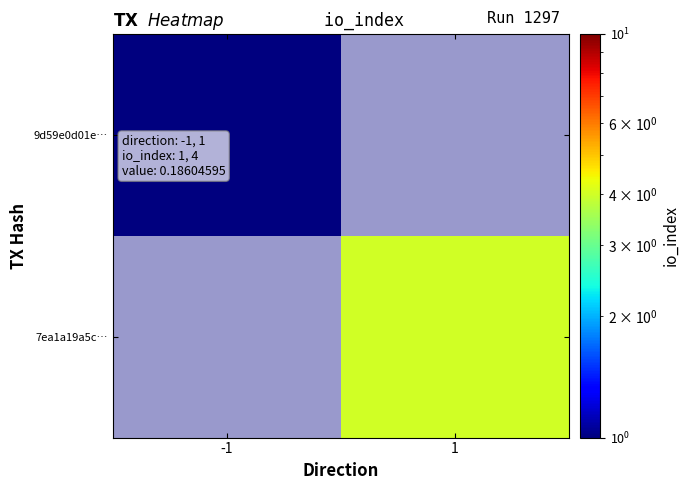

How many values in 9d59e0d01e… are above zero?

1